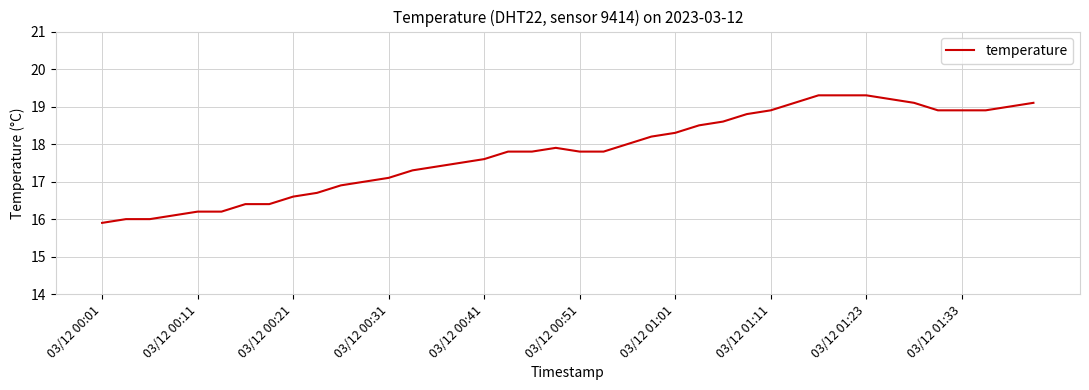

What is the maximum value shown in the chart?

19.3